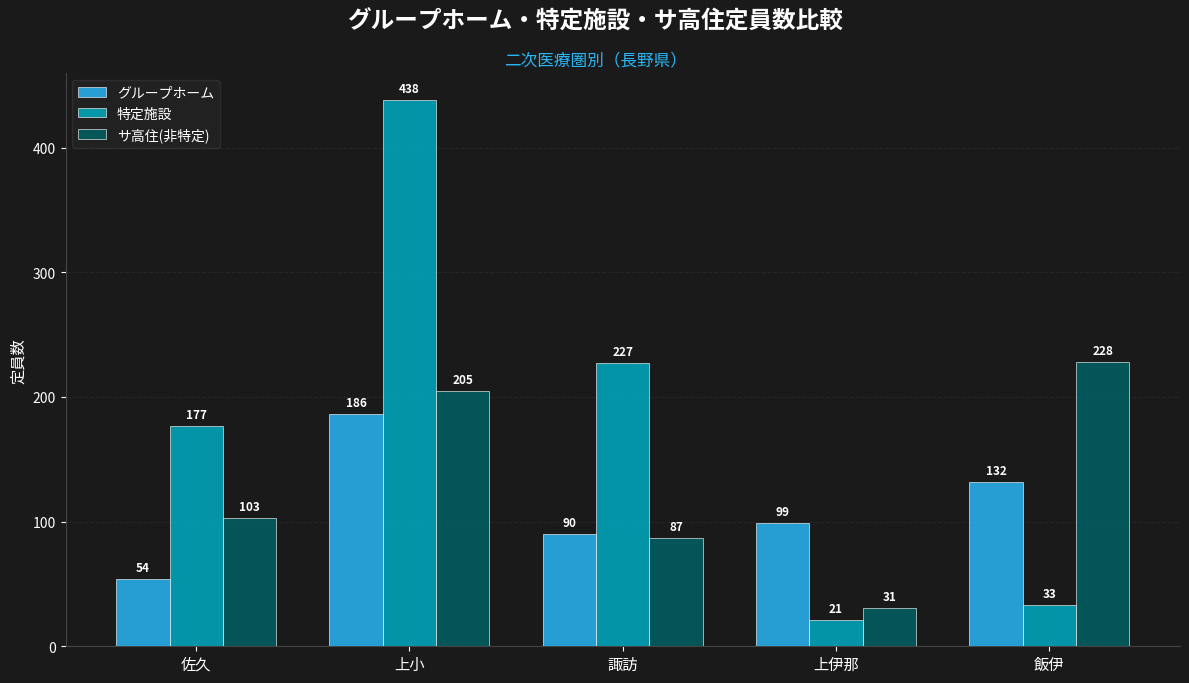

What value does the 特定施設 series have at 佐久, to the nearest 10?

180